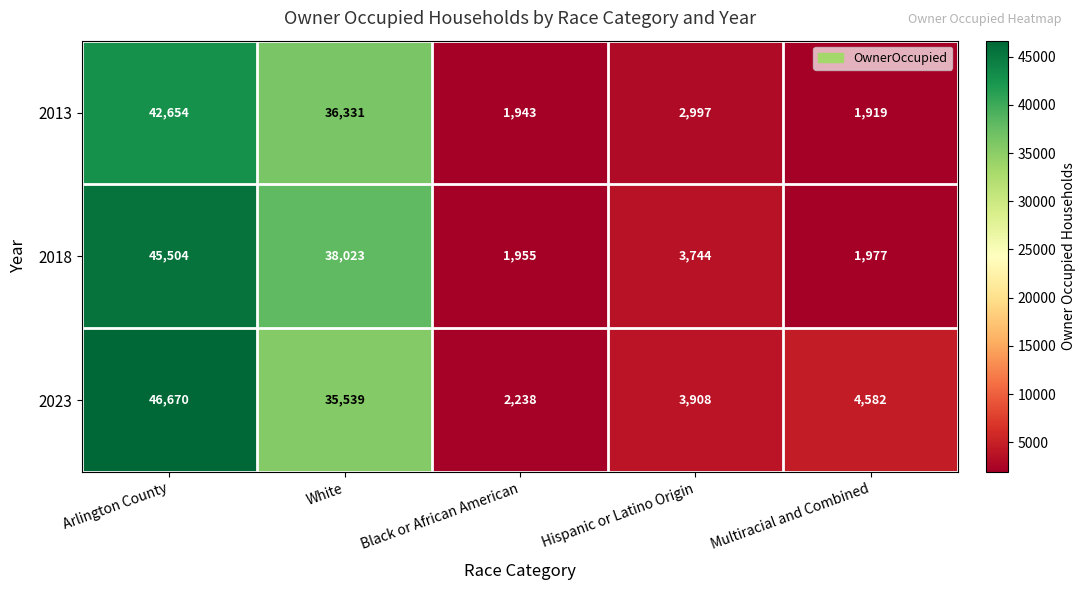

Where is 2018 nearest to the value 23729?

White